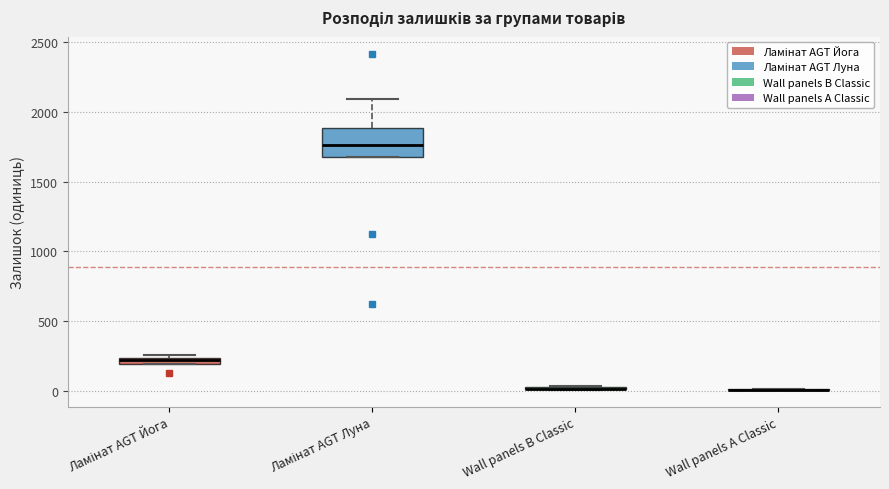

Where is the upper edge of the box for Ламінат AGT Йога on the y-axis? The values are not printed on the chart, so give them approximately, as read against the axis.

250